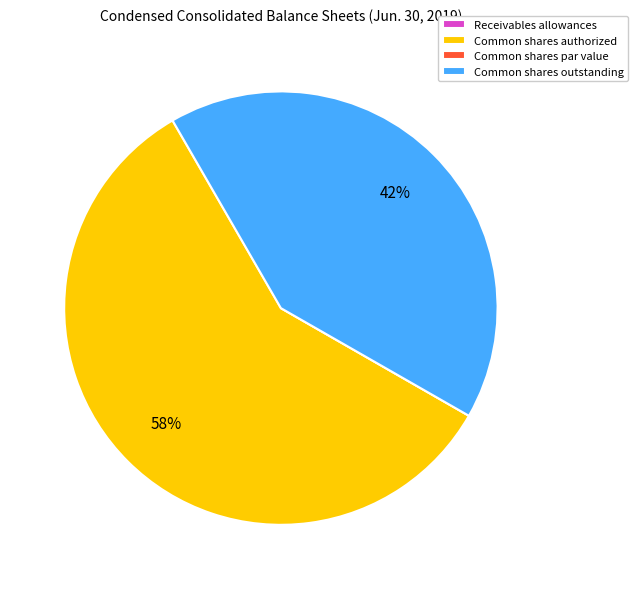

True or false: Common shares authorized accounts for 46% of the total.

False